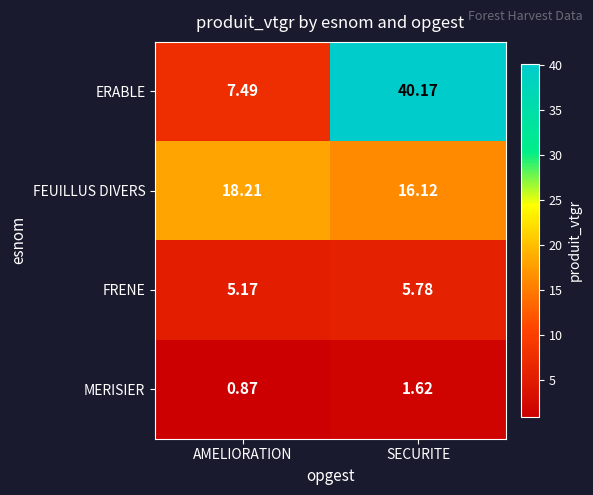

Rank the series by their average value, from lowest to highest.

MERISIER, FRENE, FEUILLUS DIVERS, ERABLE